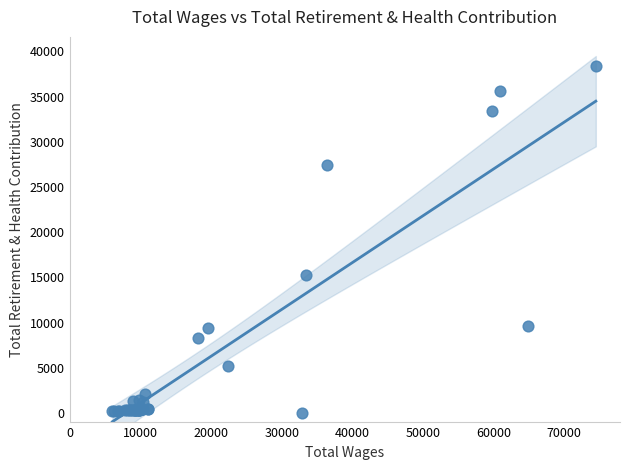

What Y value in the scatter plot is closest to 19210?

15231